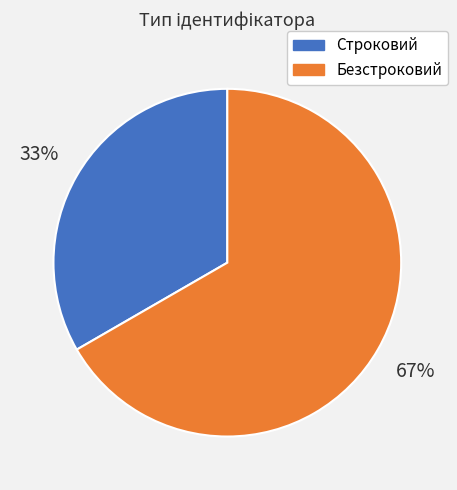

Is the sum of Безстроковий and Строковий greater than half?

Yes